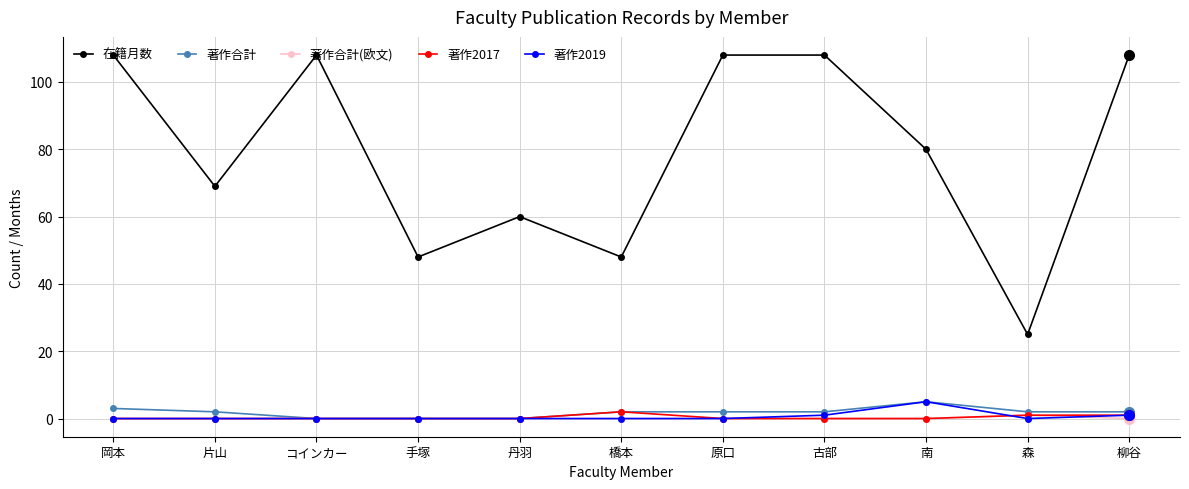

Reading left to right, list all the values displayed in this chart.

在籍月数: 岡本=108	片山=69	コインカー=108	手塚=48	丹羽=60	橋本=48	原口=108	古部=108	南=80	森=25	柳谷=108
著作合計: 岡本=3	片山=2	コインカー=0	手塚=0	丹羽=0	橋本=2	原口=2	古部=2	南=5	森=2	柳谷=2
著作合計(欧文): 岡本=0	片山=0	コインカー=0	手塚=0	丹羽=0	橋本=0	原口=0	古部=0	南=0	森=1	柳谷=0
著作2017: 岡本=0	片山=0	コインカー=0	手塚=0	丹羽=0	橋本=2	原口=0	古部=0	南=0	森=1	柳谷=1
著作2019: 岡本=0	片山=0	コインカー=0	手塚=0	丹羽=0	橋本=0	原口=0	古部=1	南=5	森=0	柳谷=1